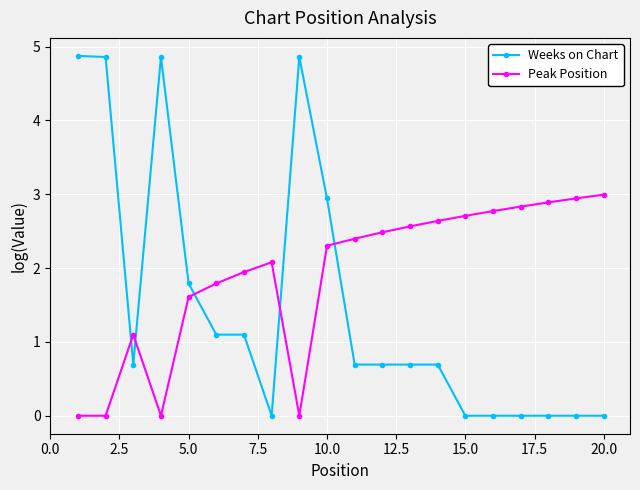

What is the maximum value shown in the chart?

4.9